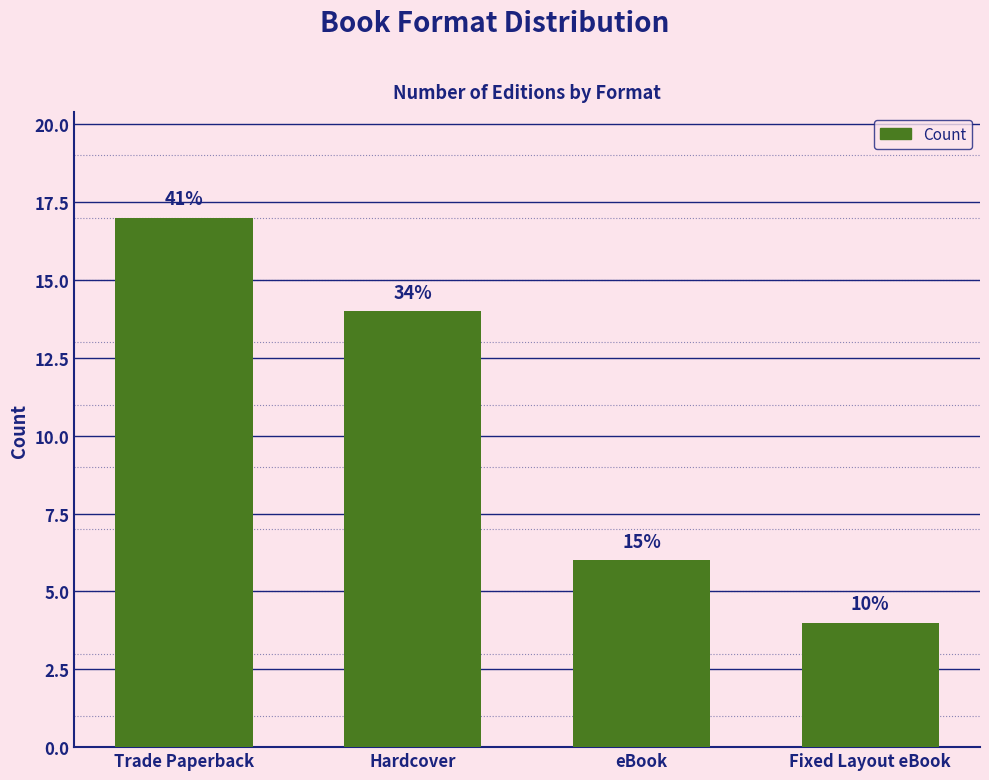

Is it true that the value at Trade Paperback is 17?

True